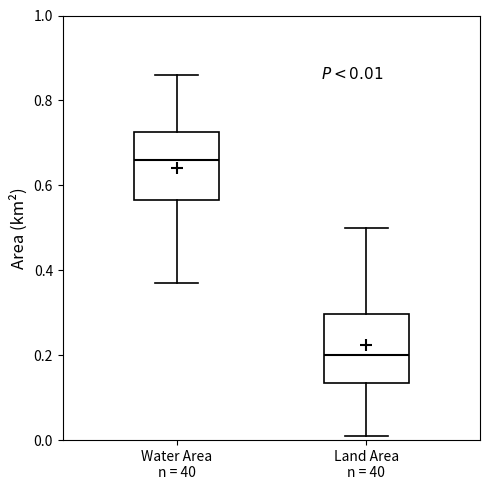

Which box has the highest median line?

Water Area n = 40